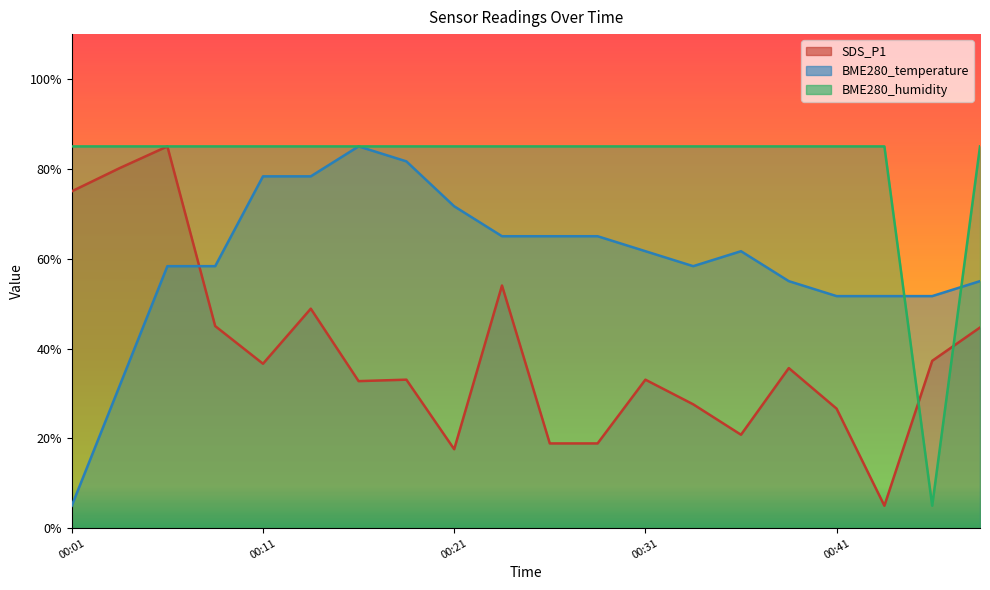

Which series changed the most between 00:11 and 00:29?

SDS_P1